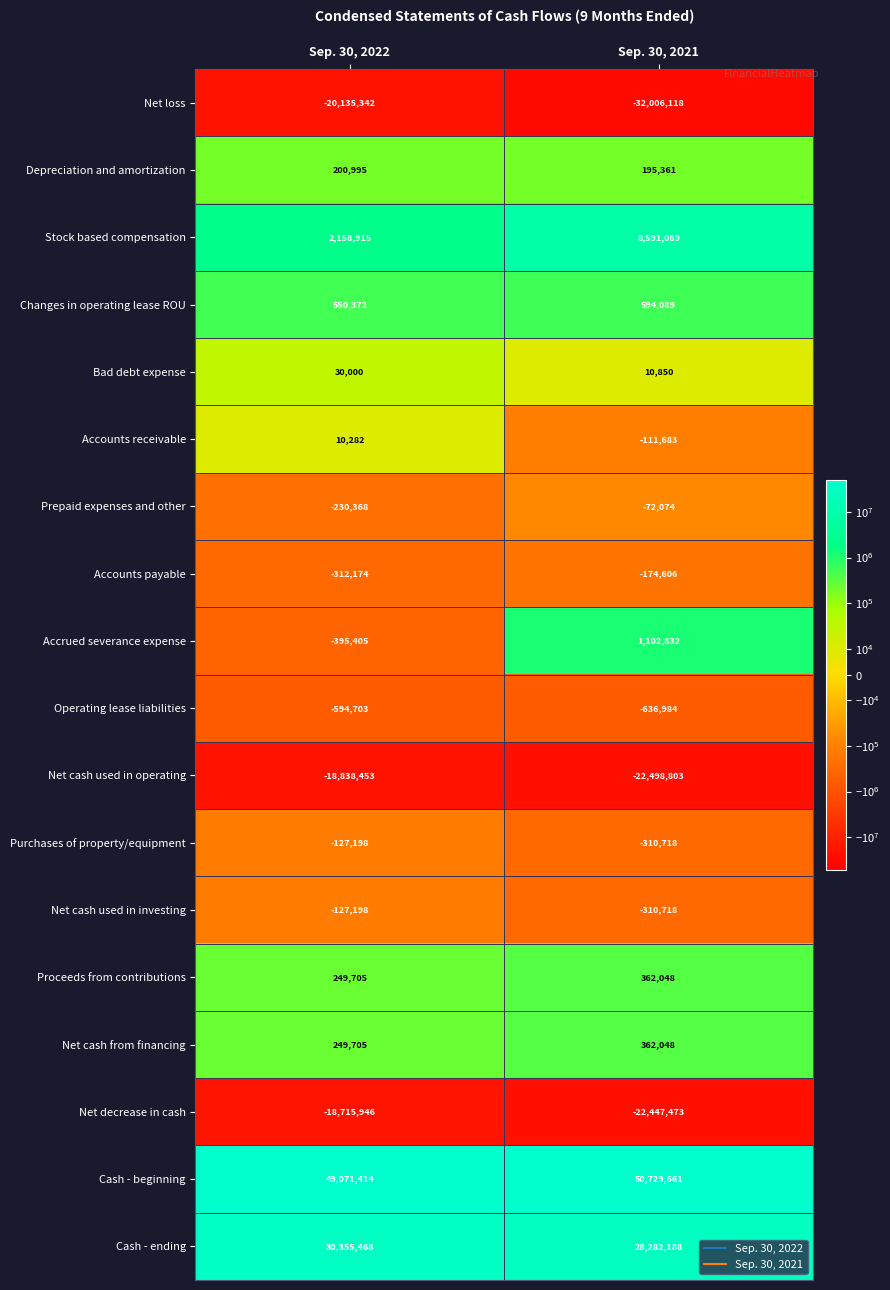

What is the approximate value of Purchases of property/equipment at Sep. 30, 2021, to the nearest 10?

-310720